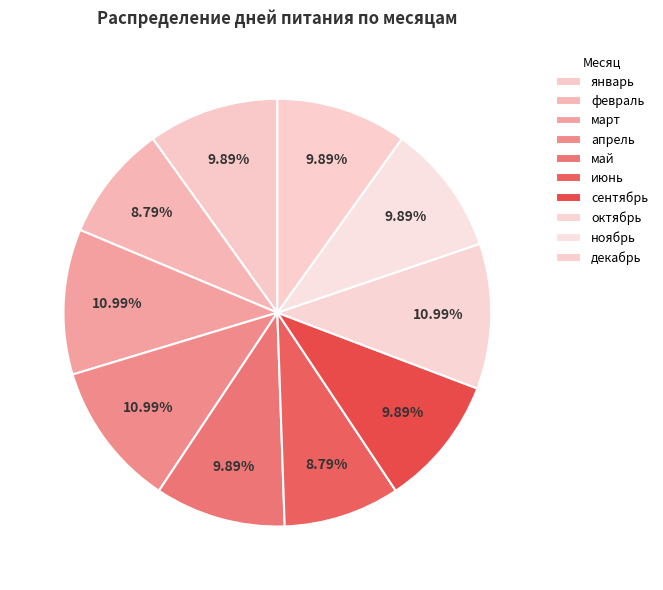

To the nearest percent, what percentage of the pie is май?

10%